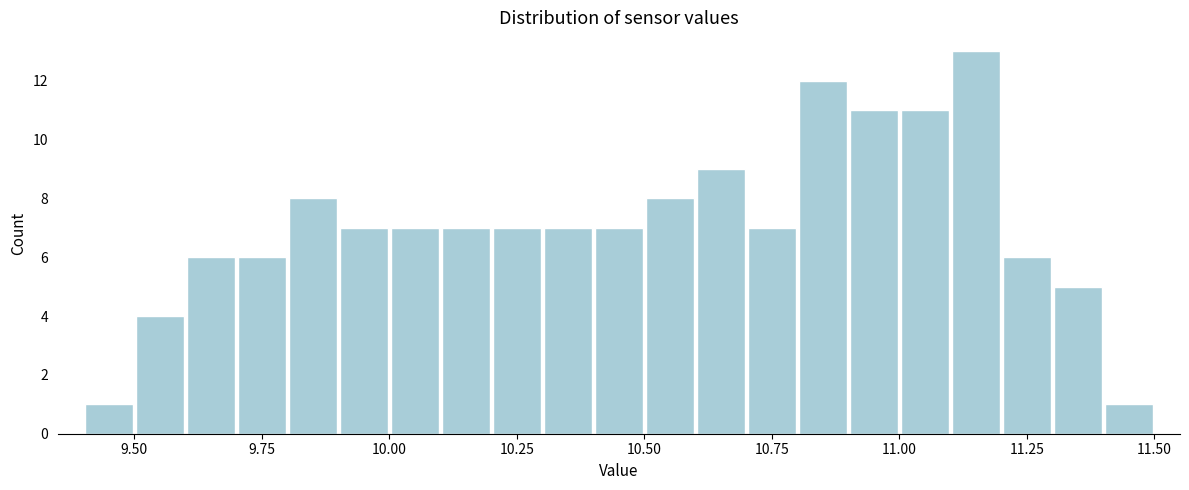

Read against the x-axis, roughly where is the centre of the tallest bar?

11.15